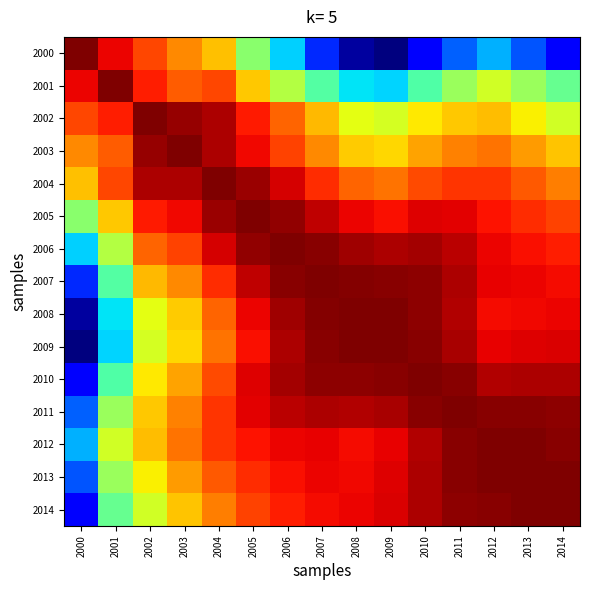

Reading left to right, extract all data points from this chart.

2000: 2000=1.0	2001=1.0	2002=1.0	2003=1.0	2004=1.0	2005=1.0	2006=1.0	2007=1.0	2008=1.0	2009=1.0	2010=1.0	2011=1.0	2012=1.0	2013=1.0	2014=1.0
2001: 2000=1.0	2001=1.0	2002=1.0	2003=1.0	2004=1.0	2005=1.0	2006=1.0	2007=1.0	2008=1.0	2009=1.0	2010=1.0	2011=1.0	2012=1.0	2013=1.0	2014=1.0
2002: 2000=1.0	2001=1.0	2002=1.0	2003=1.0	2004=1.0	2005=1.0	2006=1.0	2007=1.0	2008=1.0	2009=1.0	2010=1.0	2011=1.0	2012=1.0	2013=1.0	2014=1.0
2003: 2000=1.0	2001=1.0	2002=1.0	2003=1.0	2004=1.0	2005=1.0	2006=1.0	2007=1.0	2008=1.0	2009=1.0	2010=1.0	2011=1.0	2012=1.0	2013=1.0	2014=1.0
2004: 2000=1.0	2001=1.0	2002=1.0	2003=1.0	2004=1.0	2005=1.0	2006=1.0	2007=1.0	2008=1.0	2009=1.0	2010=1.0	2011=1.0	2012=1.0	2013=1.0	2014=1.0
2005: 2000=1.0	2001=1.0	2002=1.0	2003=1.0	2004=1.0	2005=1.0	2006=1.0	2007=1.0	2008=1.0	2009=1.0	2010=1.0	2011=1.0	2012=1.0	2013=1.0	2014=1.0
2006: 2000=1.0	2001=1.0	2002=1.0	2003=1.0	2004=1.0	2005=1.0	2006=1.0	2007=1.0	2008=1.0	2009=1.0	2010=1.0	2011=1.0	2012=1.0	2013=1.0	2014=1.0
2007: 2000=1.0	2001=1.0	2002=1.0	2003=1.0	2004=1.0	2005=1.0	2006=1.0	2007=1.0	2008=1.0	2009=1.0	2010=1.0	2011=1.0	2012=1.0	2013=1.0	2014=1.0
2008: 2000=1.0	2001=1.0	2002=1.0	2003=1.0	2004=1.0	2005=1.0	2006=1.0	2007=1.0	2008=1.0	2009=1.0	2010=1.0	2011=1.0	2012=1.0	2013=1.0	2014=1.0
2009: 2000=1.0	2001=1.0	2002=1.0	2003=1.0	2004=1.0	2005=1.0	2006=1.0	2007=1.0	2008=1.0	2009=1.0	2010=1.0	2011=1.0	2012=1.0	2013=1.0	2014=1.0
2010: 2000=1.0	2001=1.0	2002=1.0	2003=1.0	2004=1.0	2005=1.0	2006=1.0	2007=1.0	2008=1.0	2009=1.0	2010=1.0	2011=1.0	2012=1.0	2013=1.0	2014=1.0
2011: 2000=1.0	2001=1.0	2002=1.0	2003=1.0	2004=1.0	2005=1.0	2006=1.0	2007=1.0	2008=1.0	2009=1.0	2010=1.0	2011=1.0	2012=1.0	2013=1.0	2014=1.0
2012: 2000=1.0	2001=1.0	2002=1.0	2003=1.0	2004=1.0	2005=1.0	2006=1.0	2007=1.0	2008=1.0	2009=1.0	2010=1.0	2011=1.0	2012=1.0	2013=1.0	2014=1.0
2013: 2000=1.0	2001=1.0	2002=1.0	2003=1.0	2004=1.0	2005=1.0	2006=1.0	2007=1.0	2008=1.0	2009=1.0	2010=1.0	2011=1.0	2012=1.0	2013=1.0	2014=1.0
2014: 2000=1.0	2001=1.0	2002=1.0	2003=1.0	2004=1.0	2005=1.0	2006=1.0	2007=1.0	2008=1.0	2009=1.0	2010=1.0	2011=1.0	2012=1.0	2013=1.0	2014=1.0